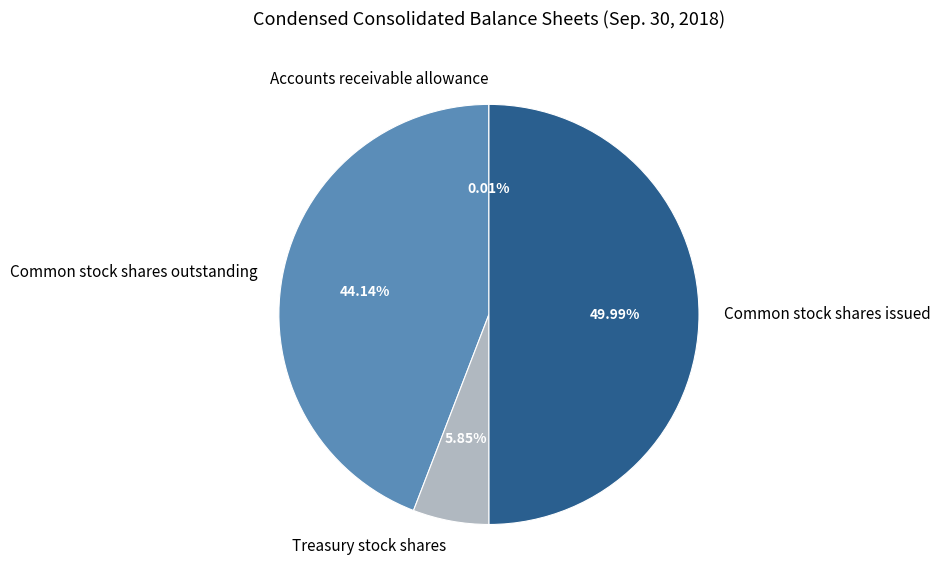

What is the ratio of the value at Common stock shares outstanding to the value at Treasury stock shares?

7.5